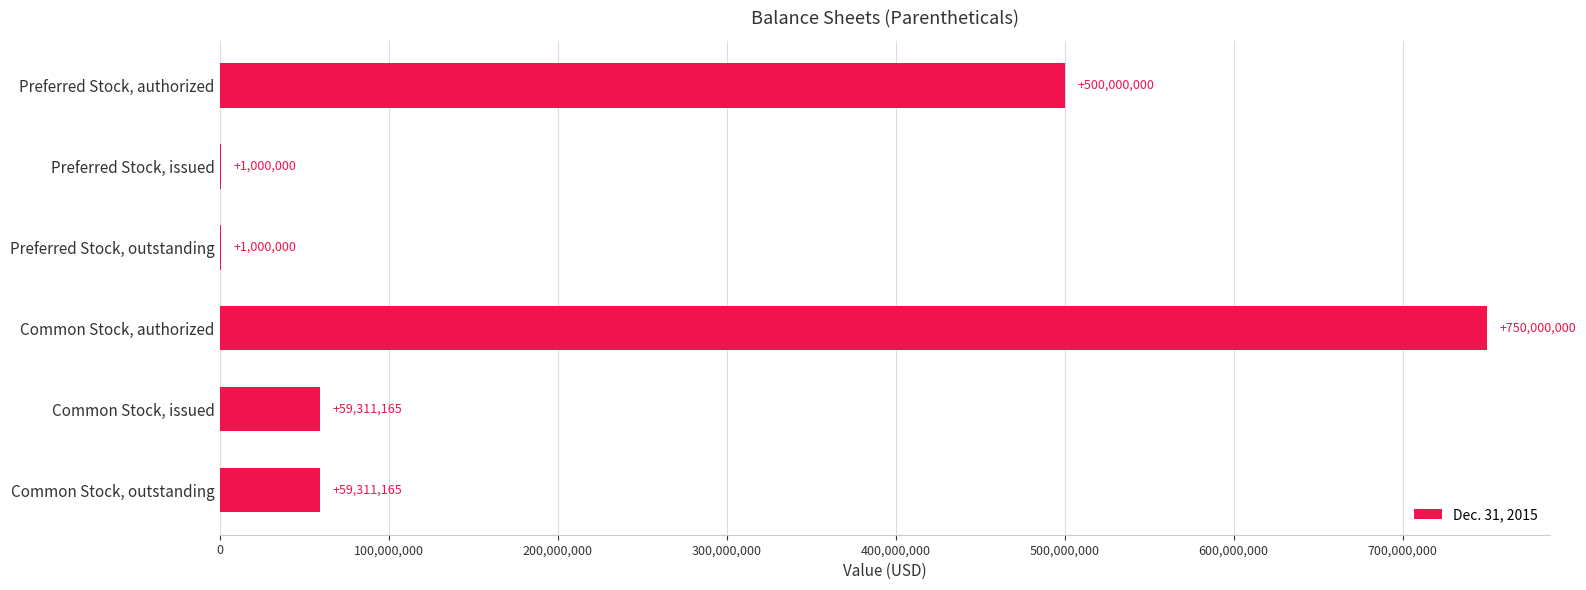

The value at Common Stock, issued is 59311165. True or false?

True